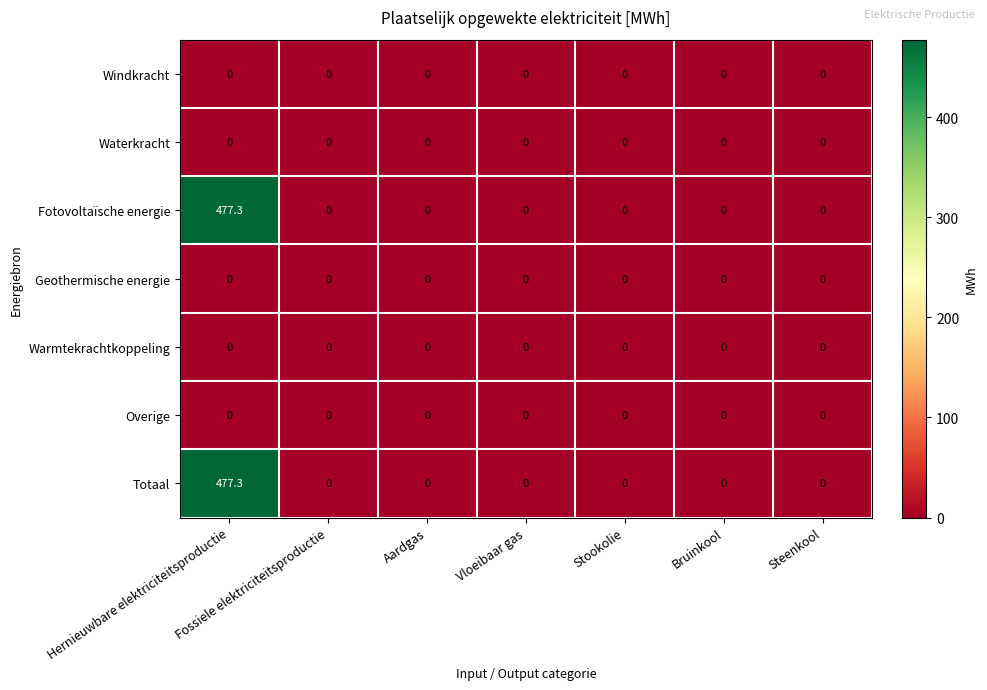

The value of Fotovoltaïsche energie at Bruinkool is 0.0. True or false?

True